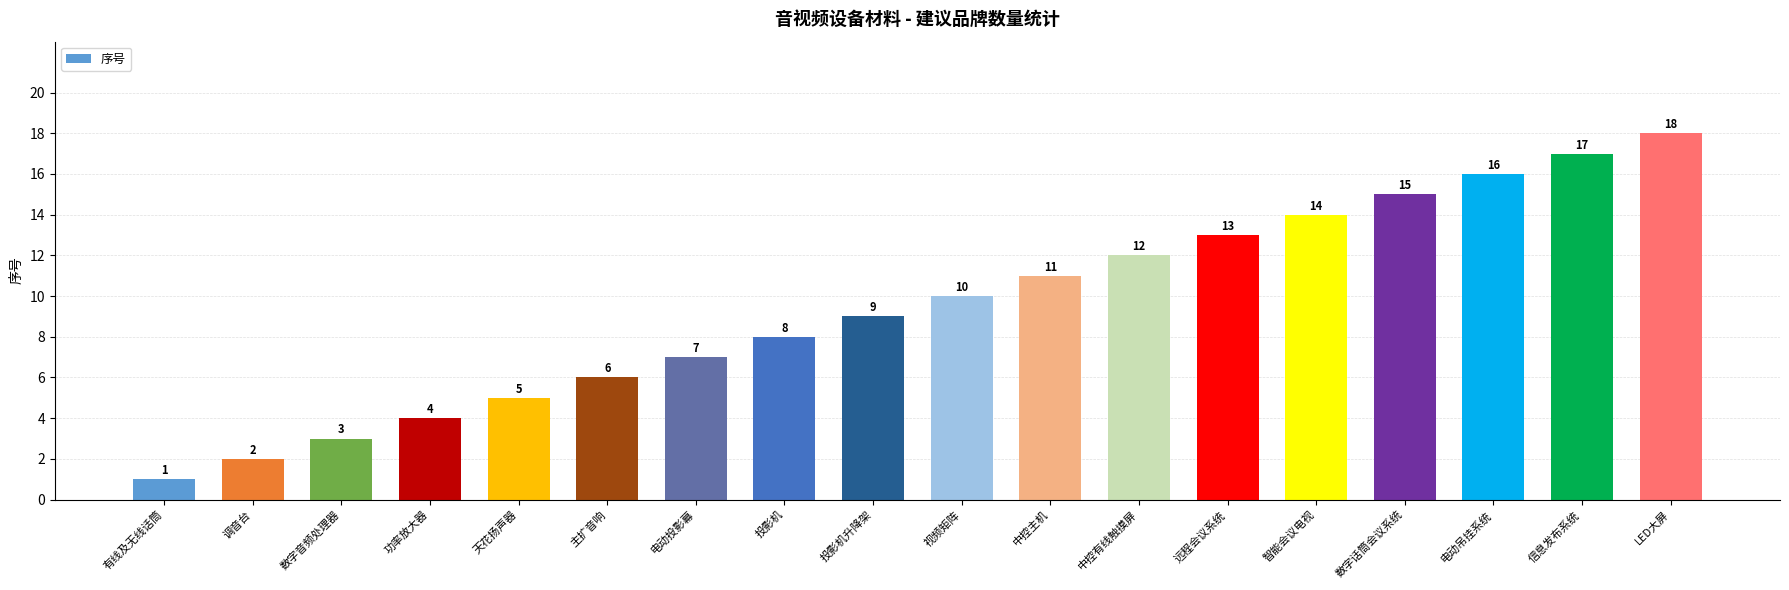

Reading left to right, what are all the values shown in this chart?

有线及无线话筒=1	调音台=2	数字音频处理器=3	功率放大器=4	天花扬声器=5	主扩音响=6	电动投影幕=7	投影机=8	投影机升降架=9	视频矩阵=10	中控主机=11	中控有线触摸屏=12	远程会议系统=13	智能会议电视=14	数字话筒会议系统=15	电动吊挂系统=16	信息发布系统=17	LED大屏=18